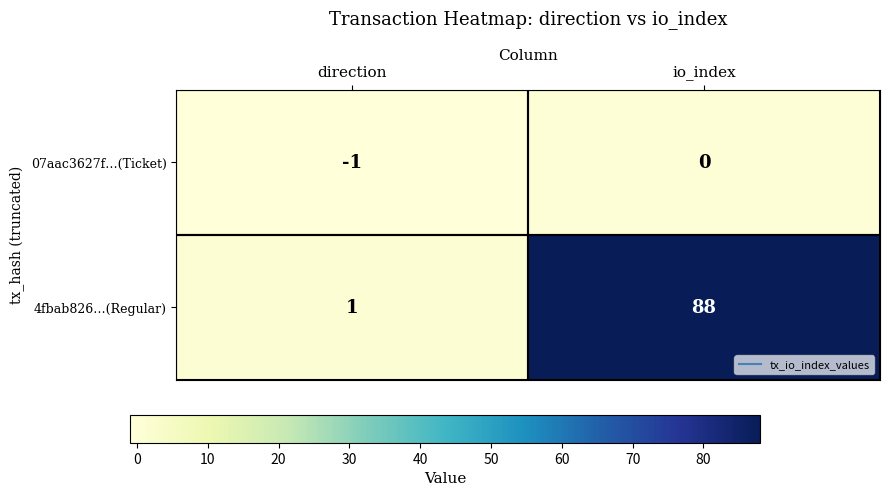

Is it true that 07aac3627f…(Ticket) equals 0 at direction?

False